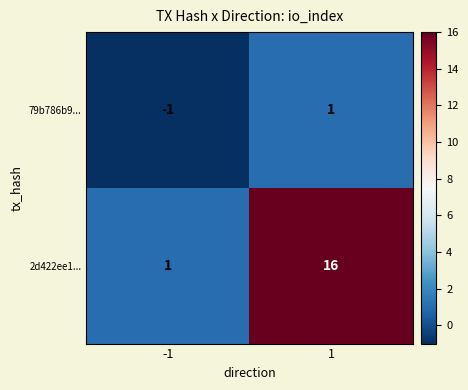

Rank the series by their average value, from highest to lowest.

2d422ee1..., 79b786b9...